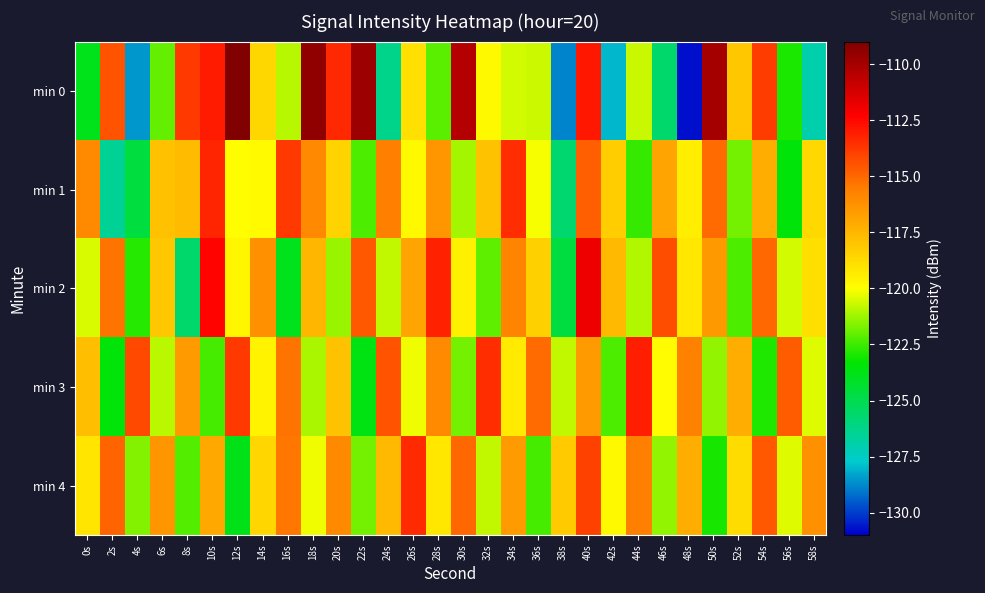

At which category is the sum across all series the highest?

40s